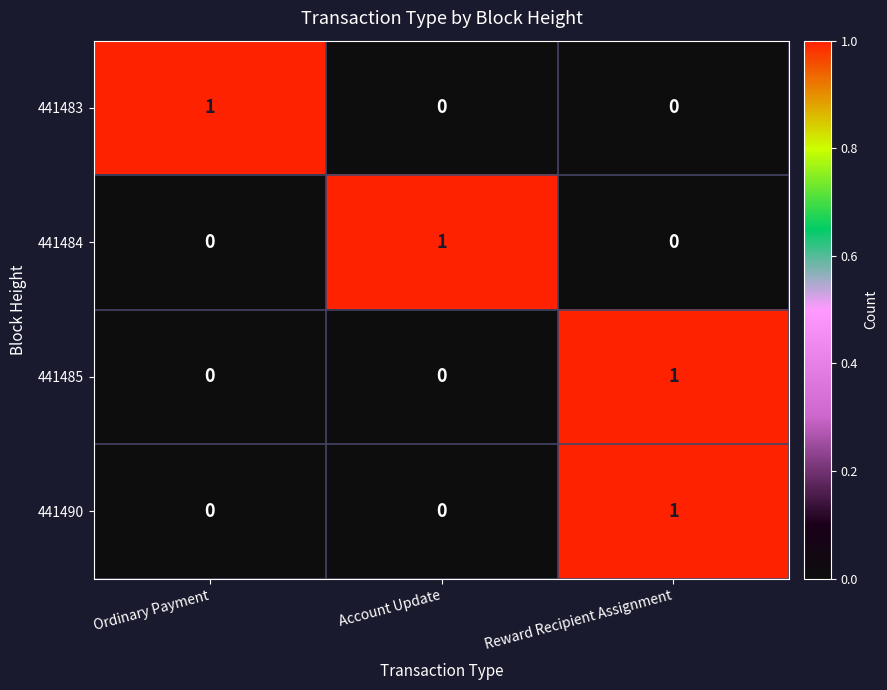

Is the value of 441490 at Reward Recipient Assignment greater than the value of 441484 at Ordinary Payment?

Yes